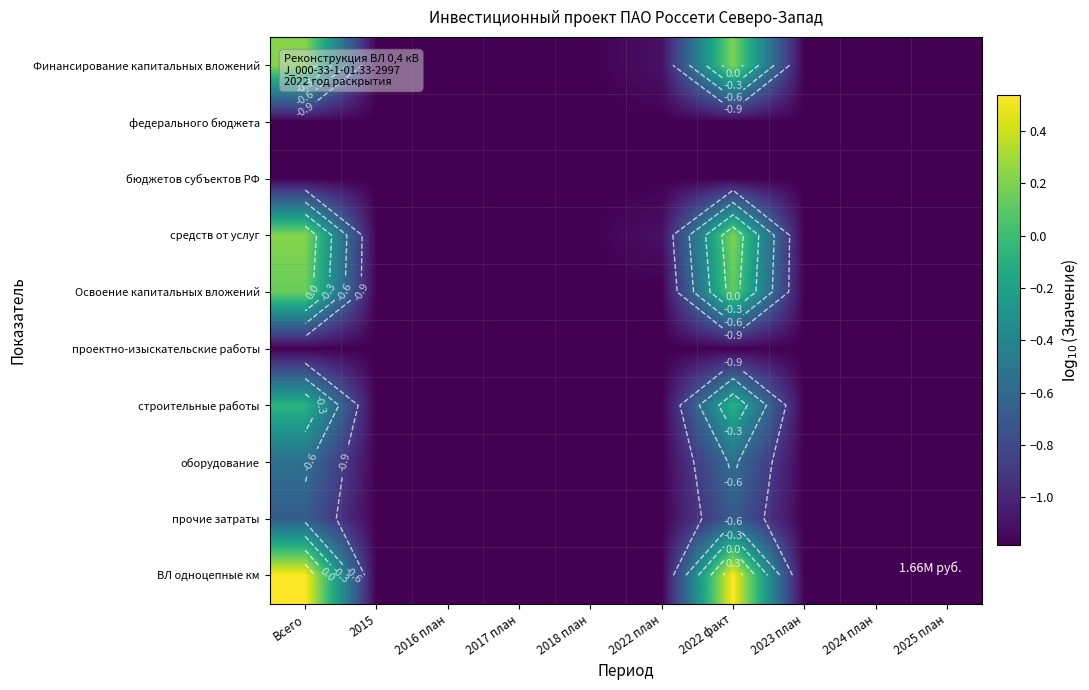

Between Всего and 2015, which is larger?

Всего